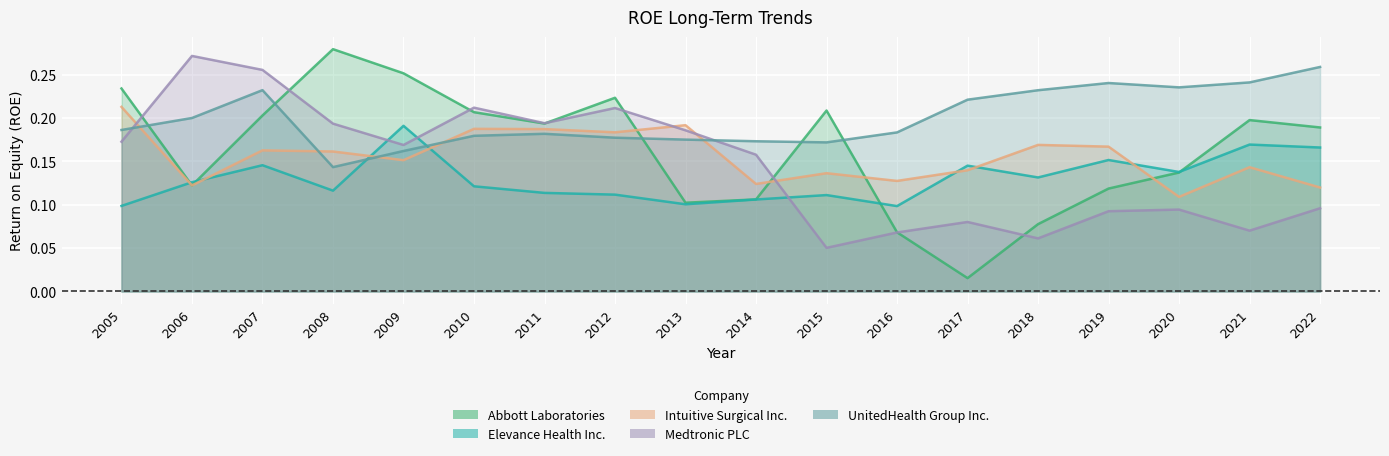

Which series ends up on top after the final intersection of UnitedHealth Group Inc. and Medtronic PLC?

UnitedHealth Group Inc.